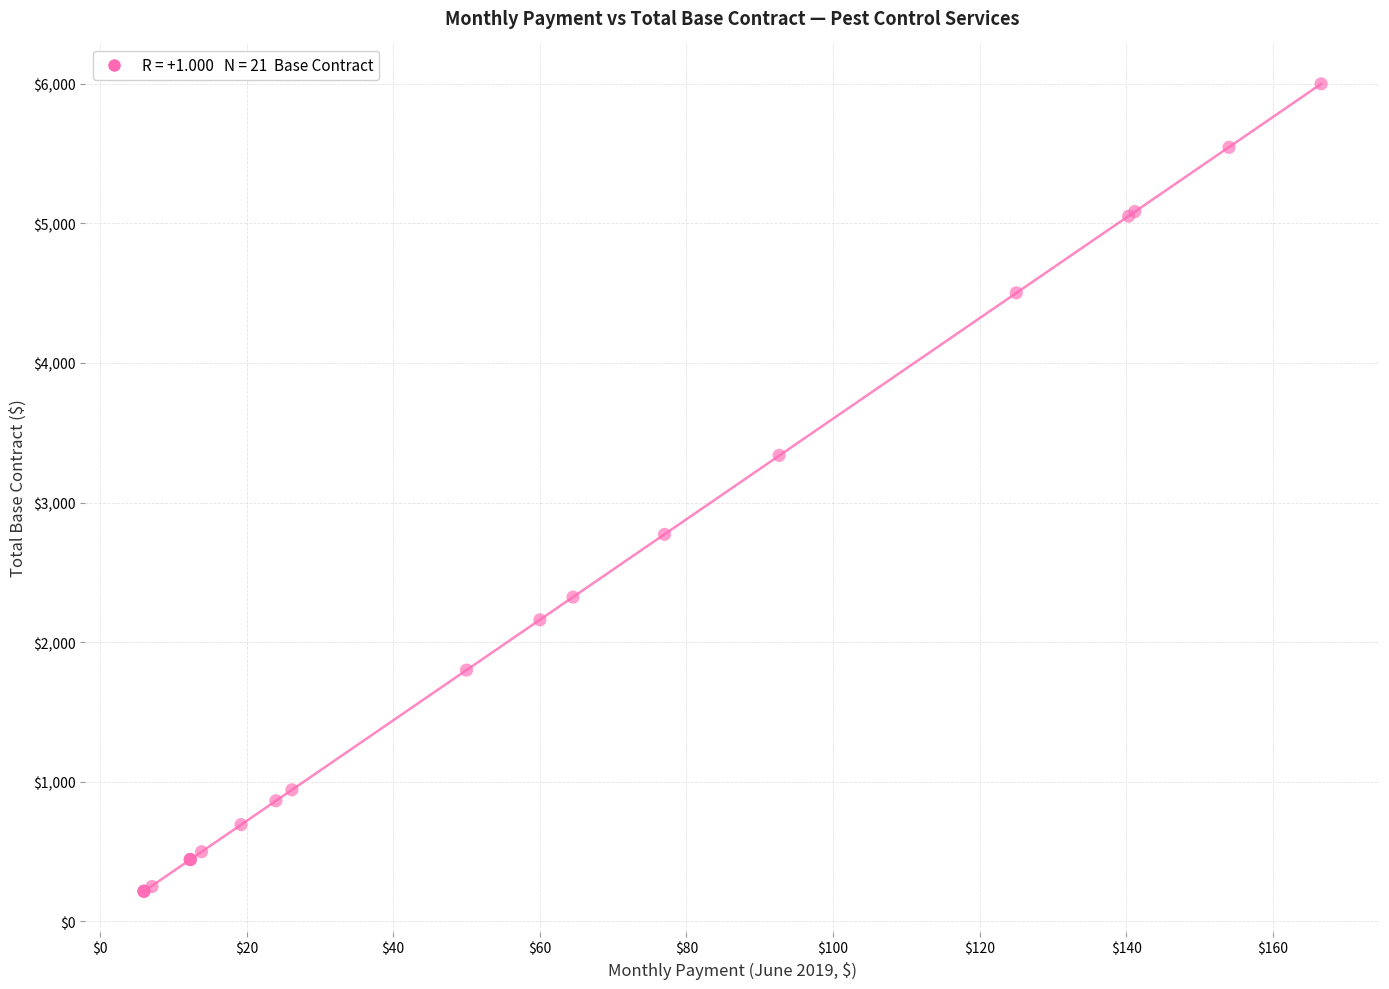

What Y value in the scatter plot is closest to 3107?

3337.8